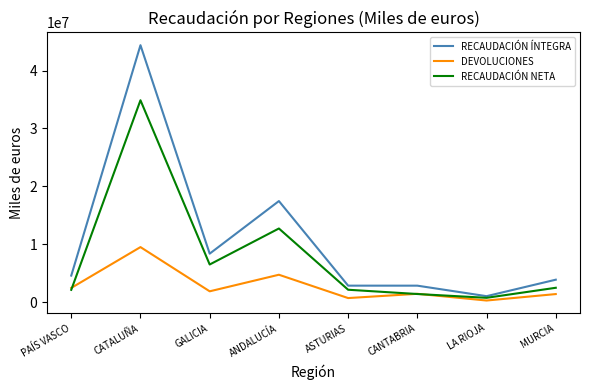

Which category has the lowest value in the DEVOLUCIONES series?

LA RIOJA